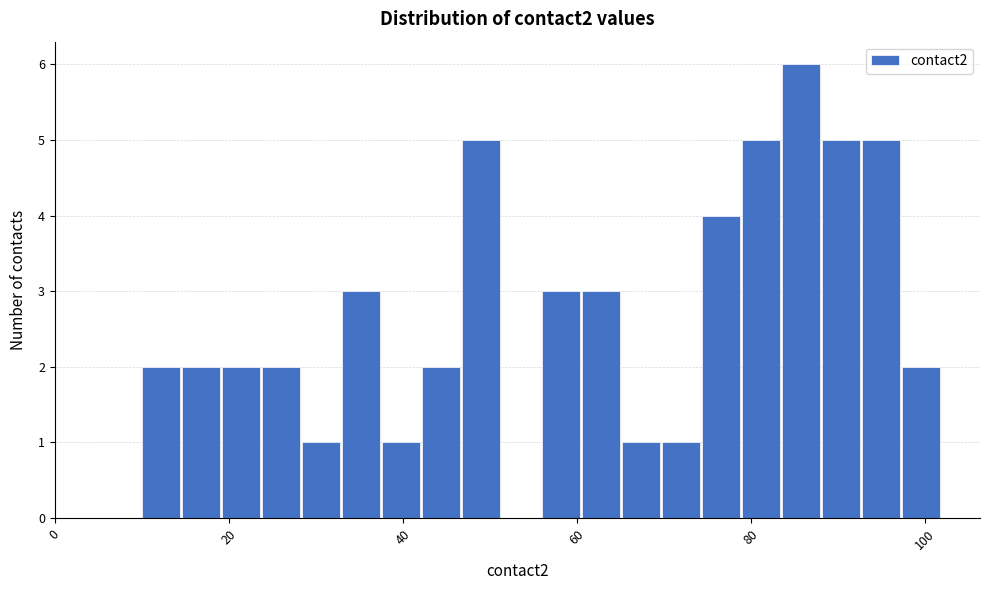

Read against the x-axis, roughly where is the centre of the tallest bar?

86